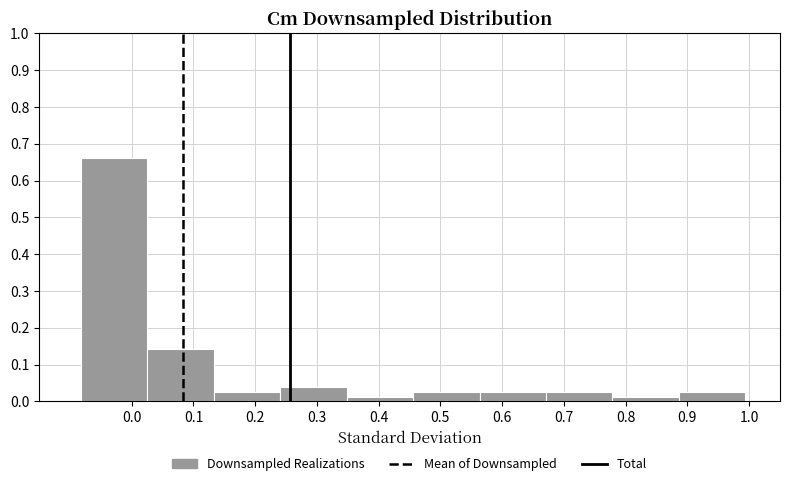

What is the height of the bar covering 0.89 to 0.99 on the x-axis? Neither the bar edges nor the heights are printed on the chart, so give them approximately, as read against the axes.

0.03